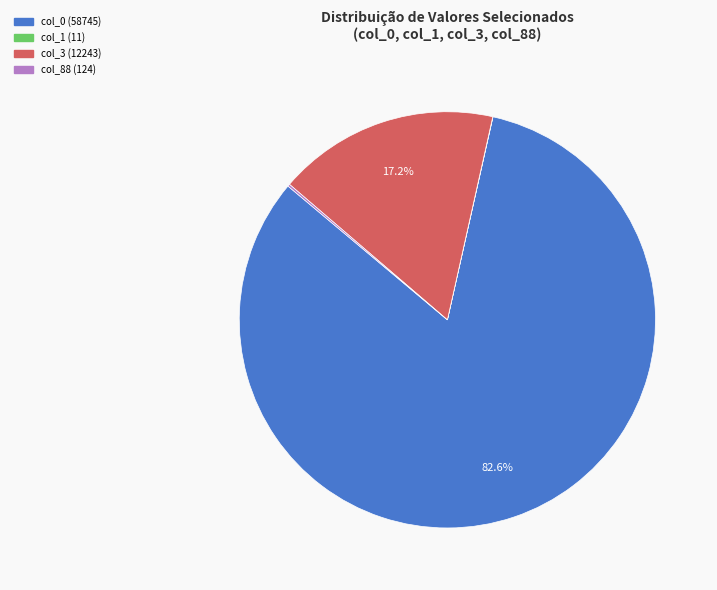

Do col_3 (12243) and col_0 (58745) together represent more than half of the pie?

Yes